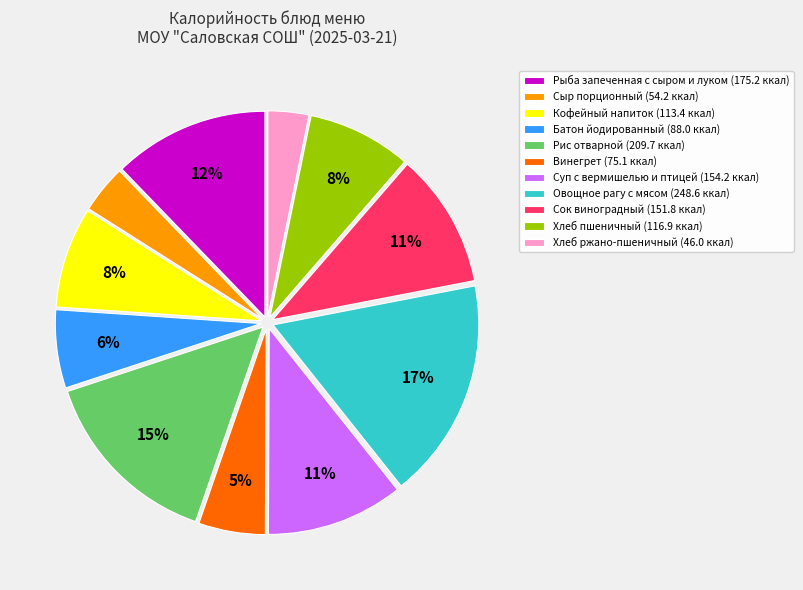

Is it true that Суп с вермишелью и птицей is 11% of the pie?

True